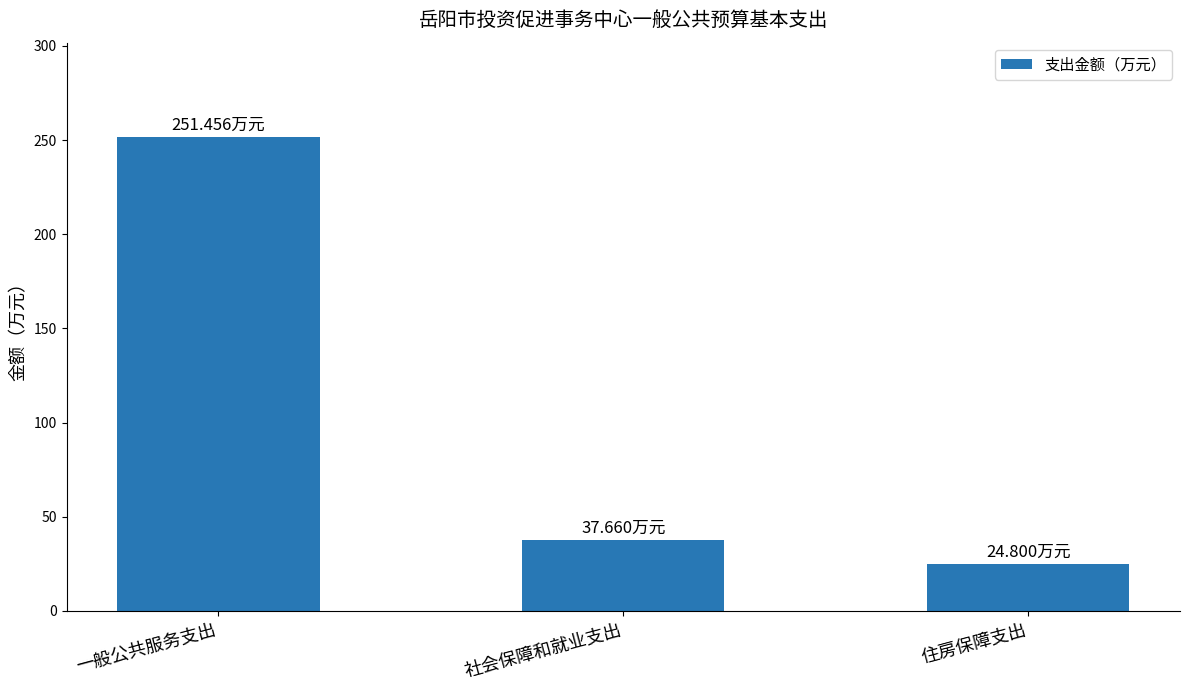

True or false: the data shows 37.7 at 社会保障和就业支出.

True